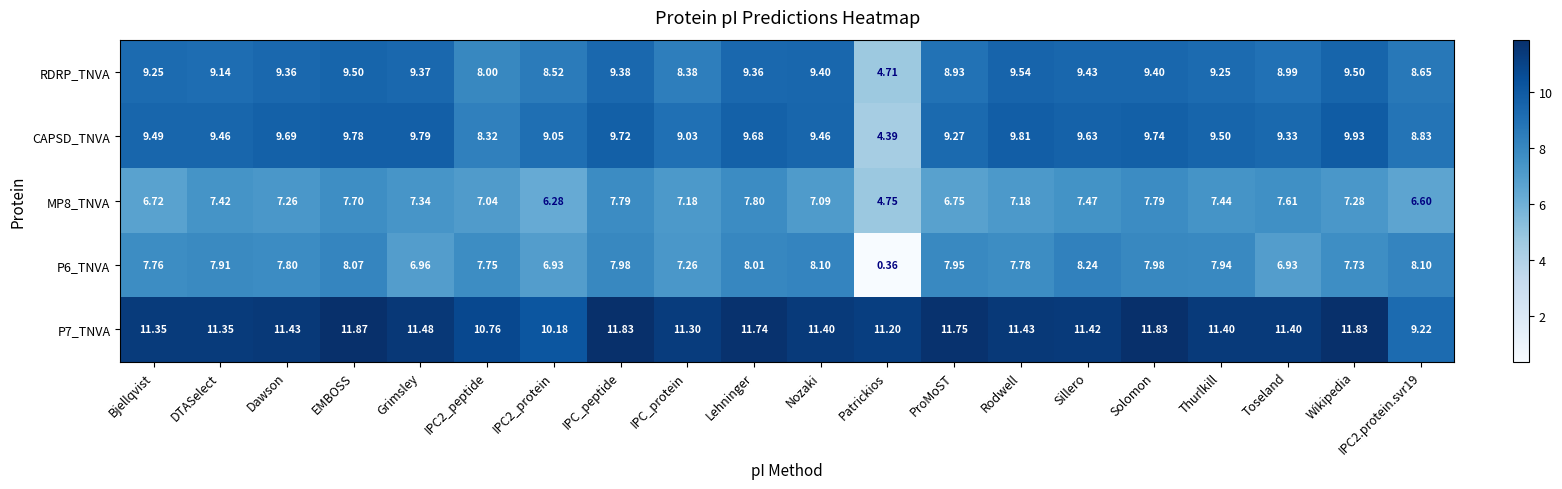

What is the total value across all series at Nozaki?

45.5